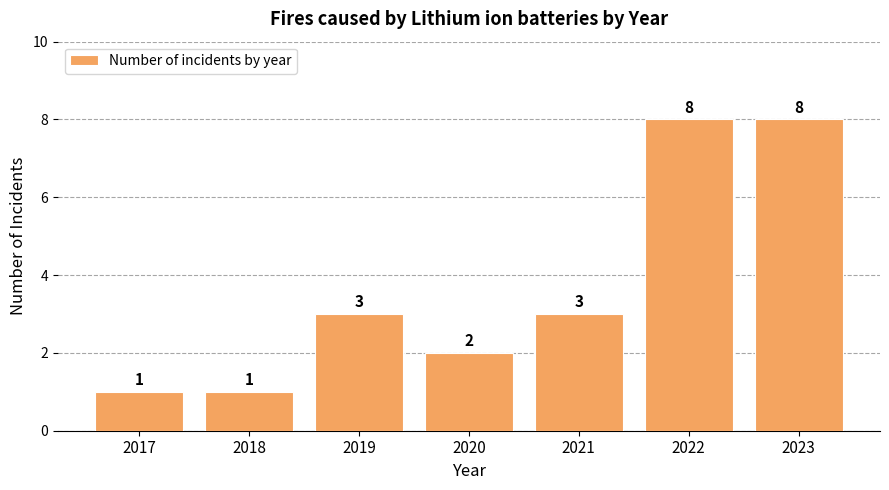

What is the sum of the values at 2019 and 2022?

11